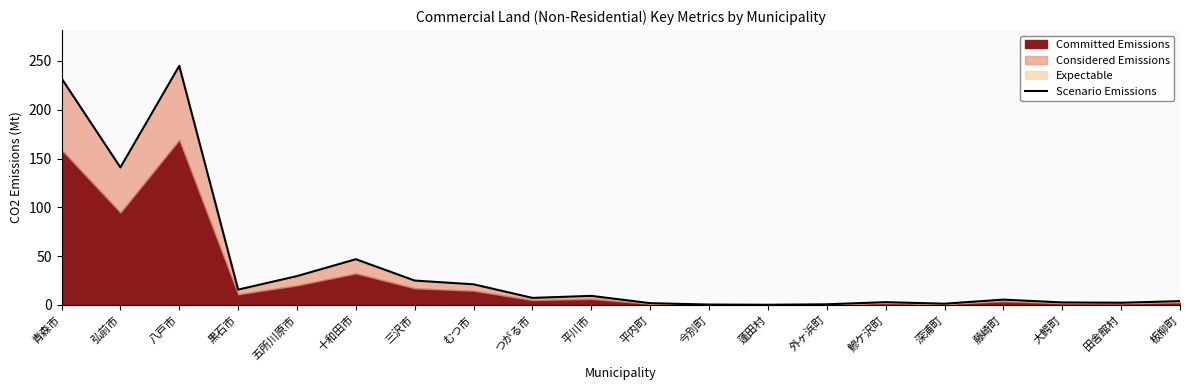

How many points are lower than both their immediate neighbors (excluding endpoints)?

6